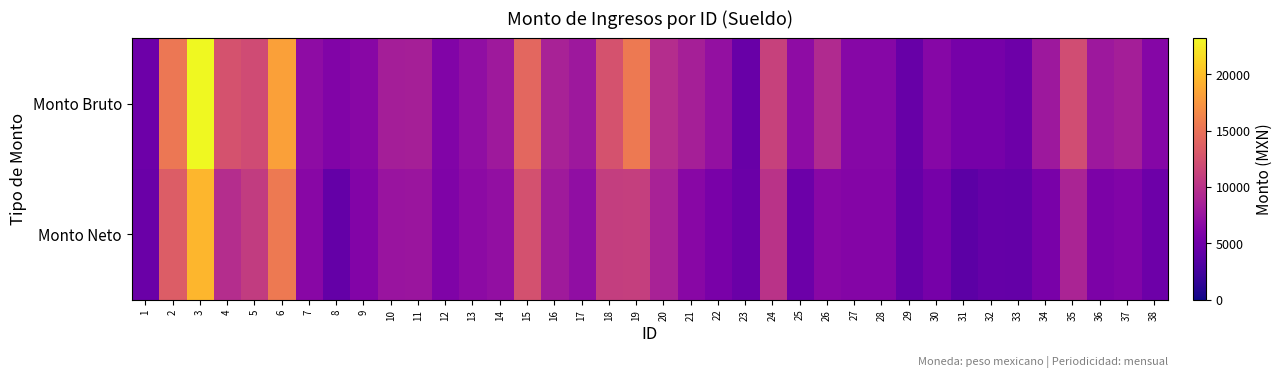

At 20, list the series in order from smallest to largest.

Monto Neto, Monto Bruto